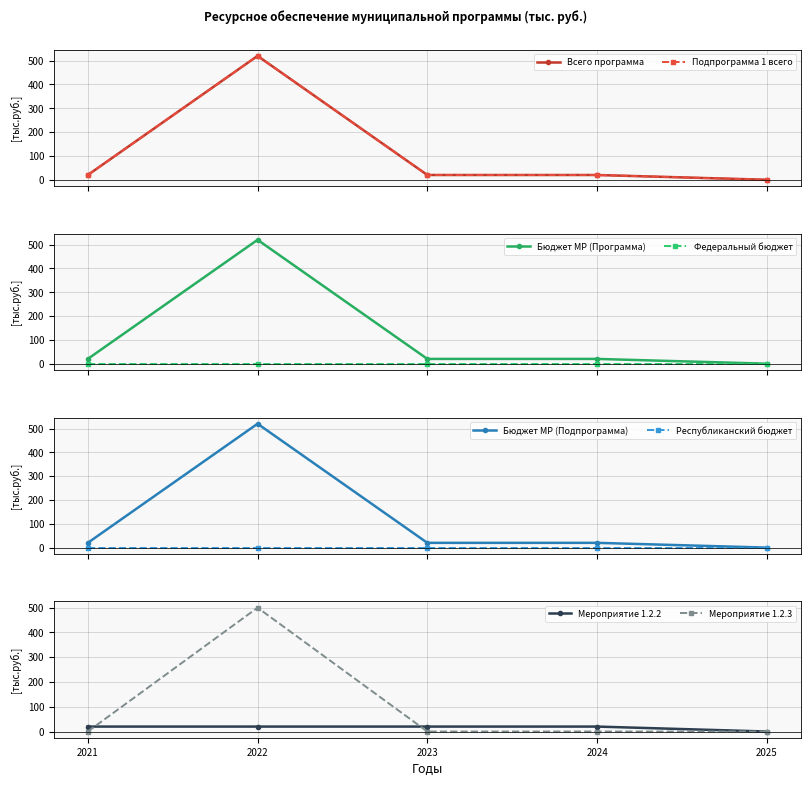

What is the maximum value for Бюджет МР (Программа)?

520